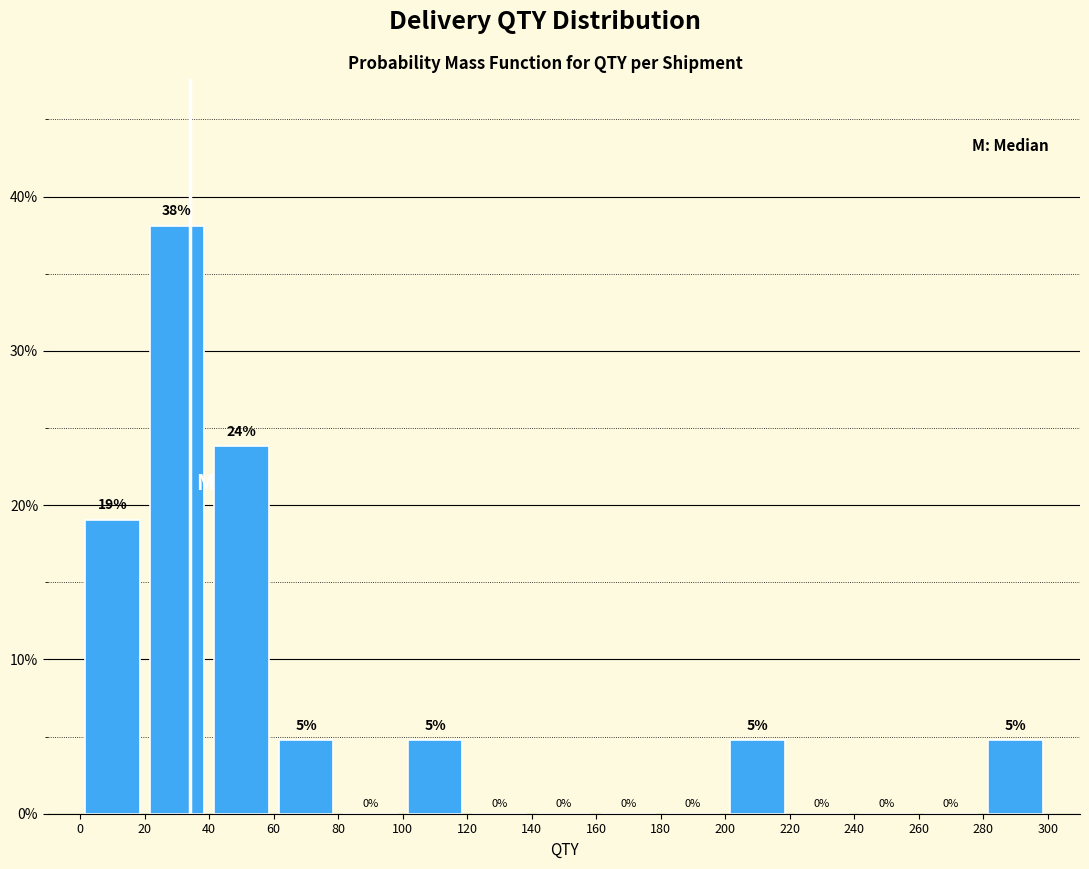

Which range on the x-axis has the tallest bar?

20 to 40